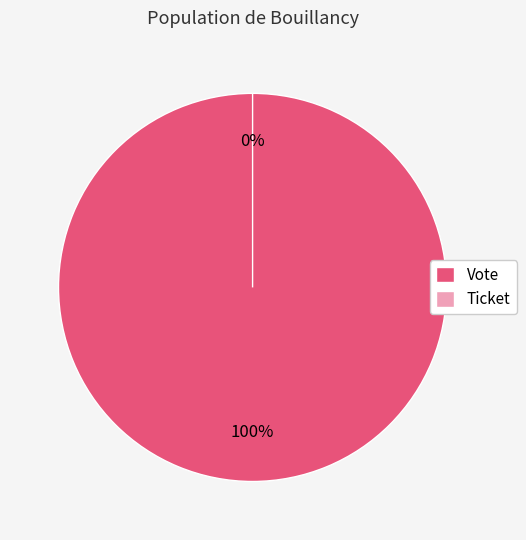

To the nearest percent, what portion does Vote represent?

100%